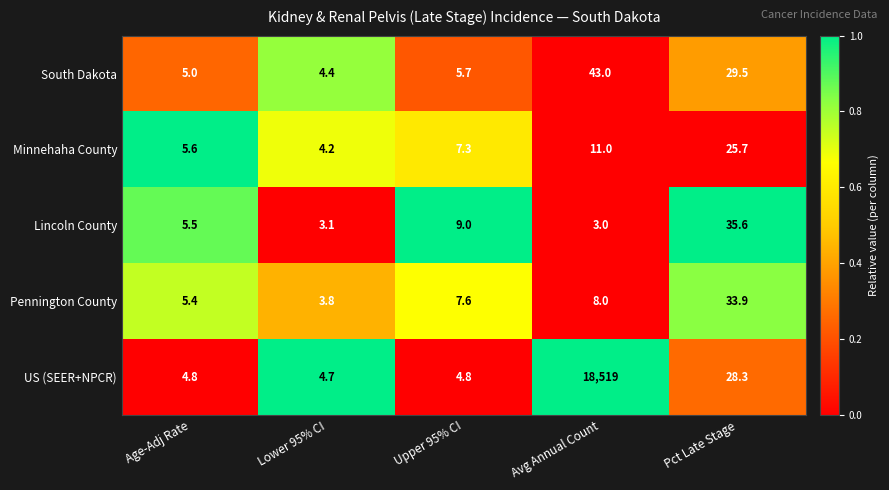

What is the total value across all series at Age-Adj Rate?

26.3